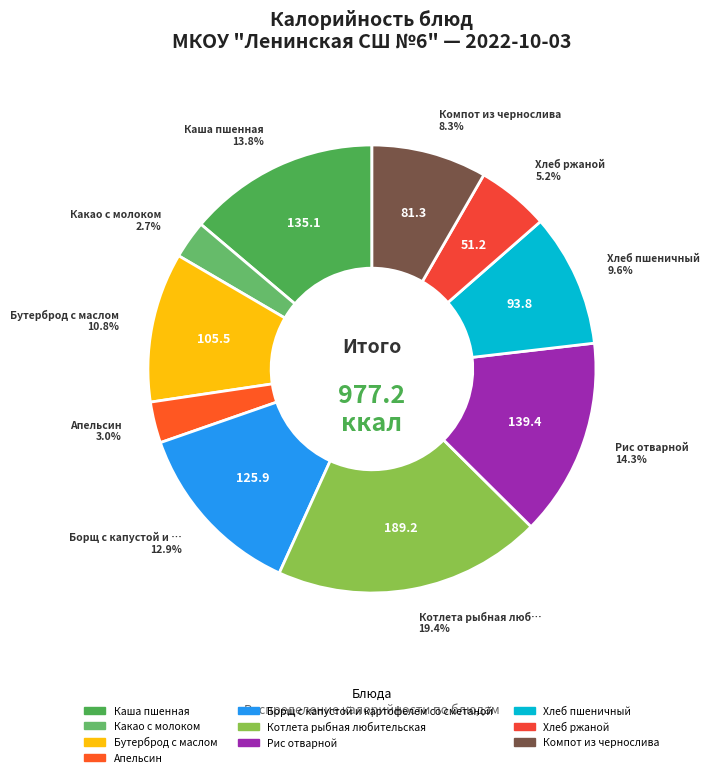

What percentage is NOT represented by Хлеб ржаной?

94.8%